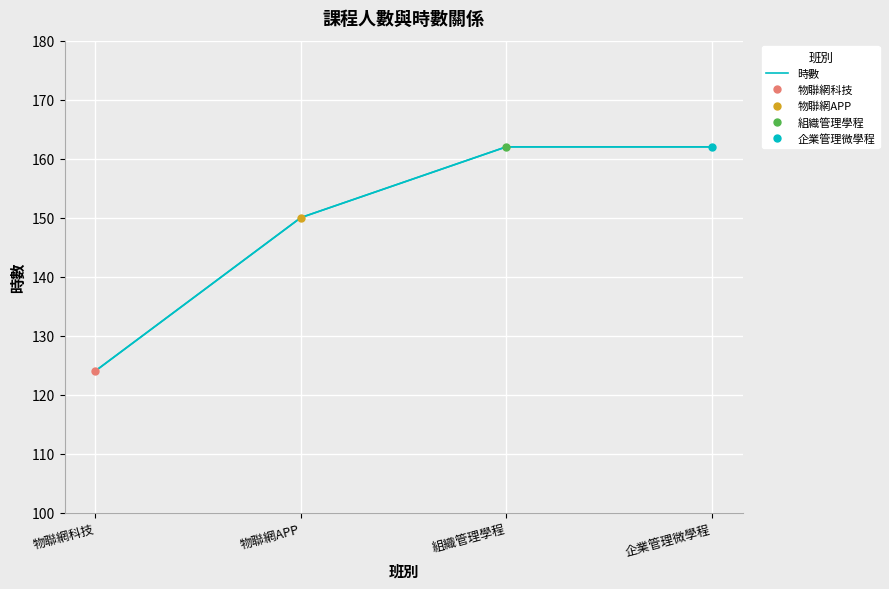

Reading left to right, what are all the values shown in this chart?

物聯網科技=124	物聯網APP=150	組織管理學程=162	企業管理微學程=162